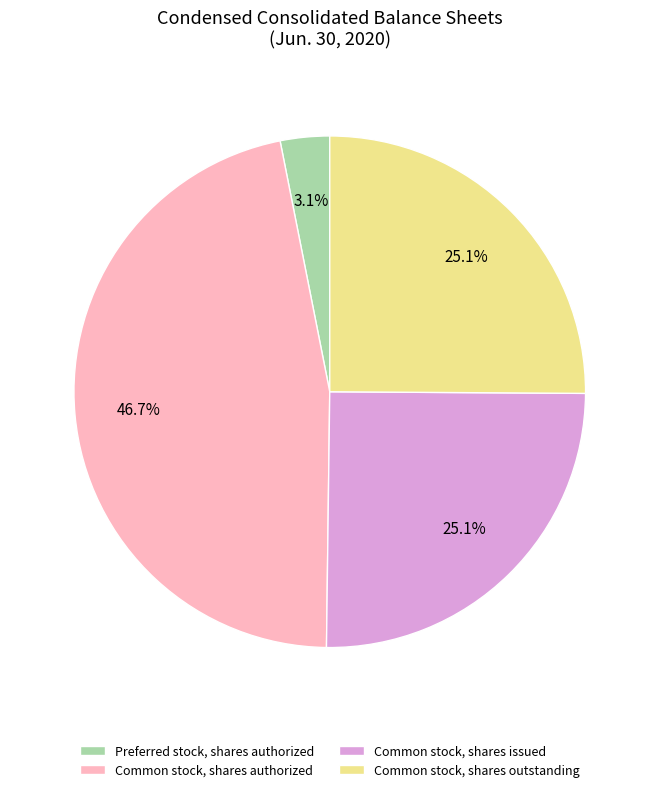

What portion of the pie excludes Common stock, shares issued?

74.9%